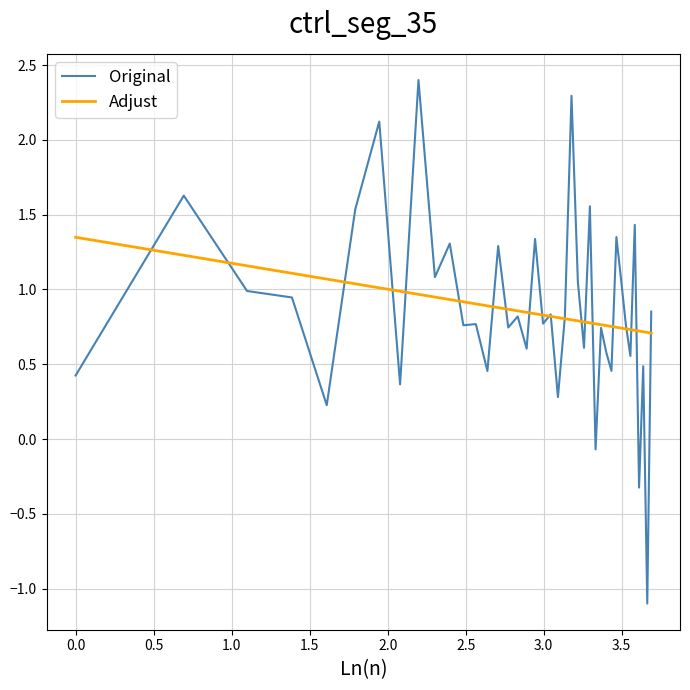

Which series has the largest range (max minus min)?

Original